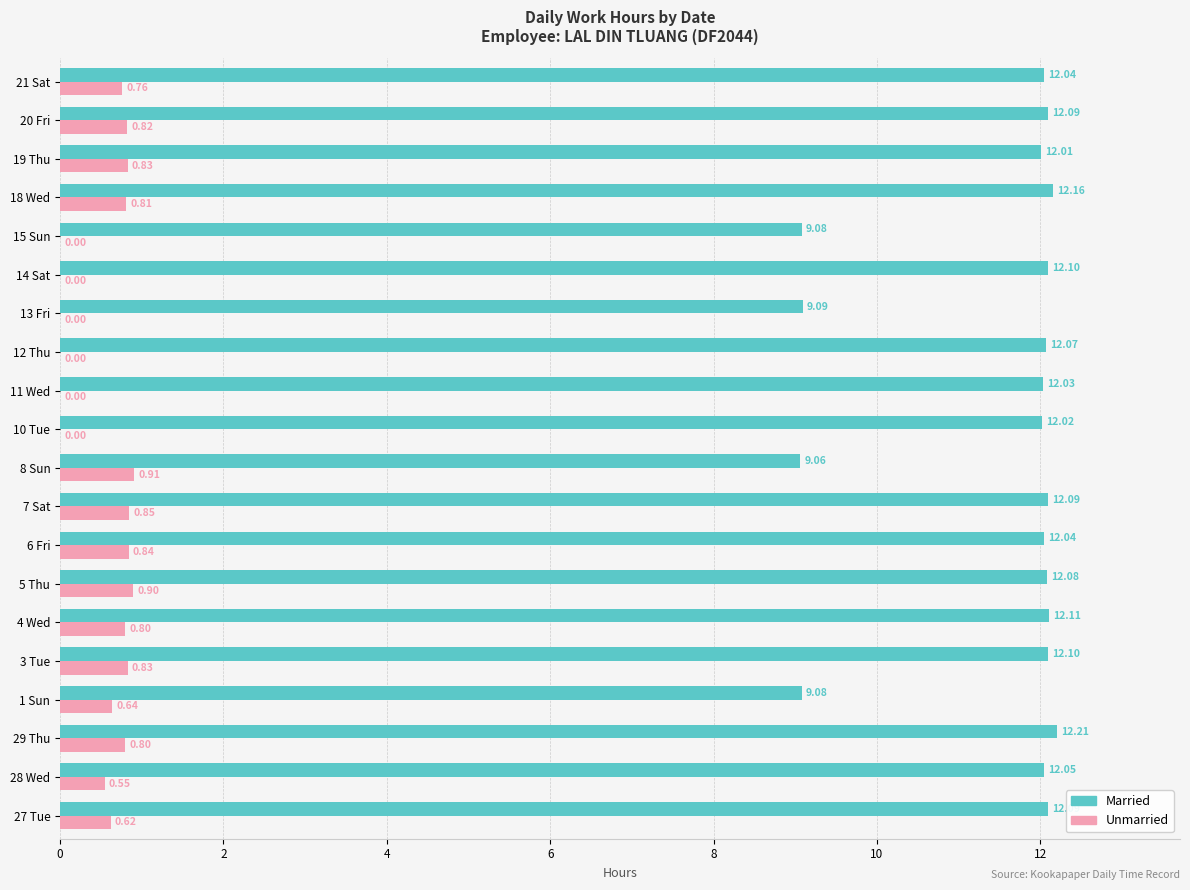

Is the value of Unmarried at 14 Sat greater than the value of Married at 21 Sat?

No